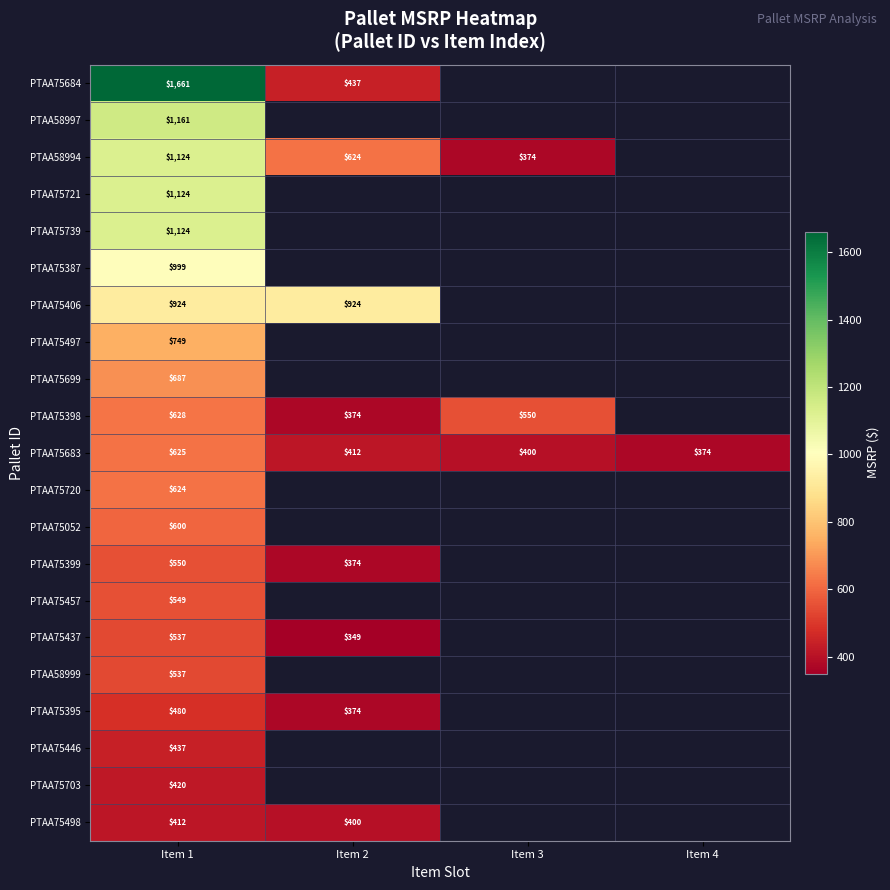

What is the greatest value displayed?

1661.1